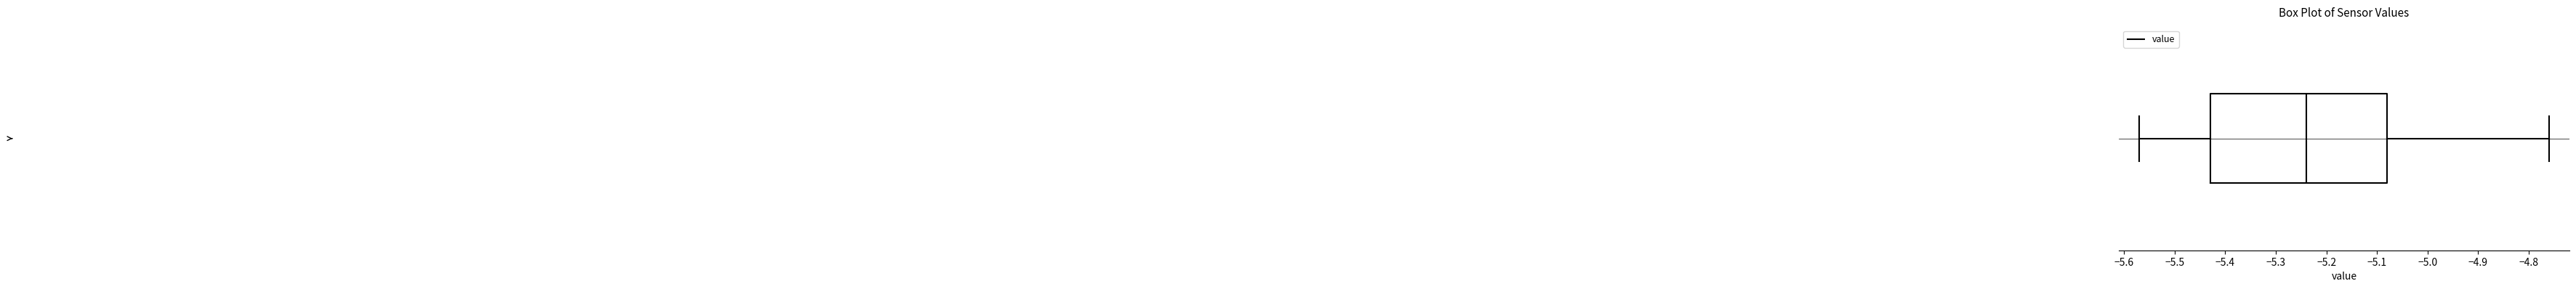

Transcribe this box plot: give where the median line is, the range the box spans, and where the two whiskers end, as read against the x-axis. The values are not printed on the chart, so give them approximately, as read against the axis.

median -5.24, box -5.43 to -5.08, whiskers -5.57 to -4.76